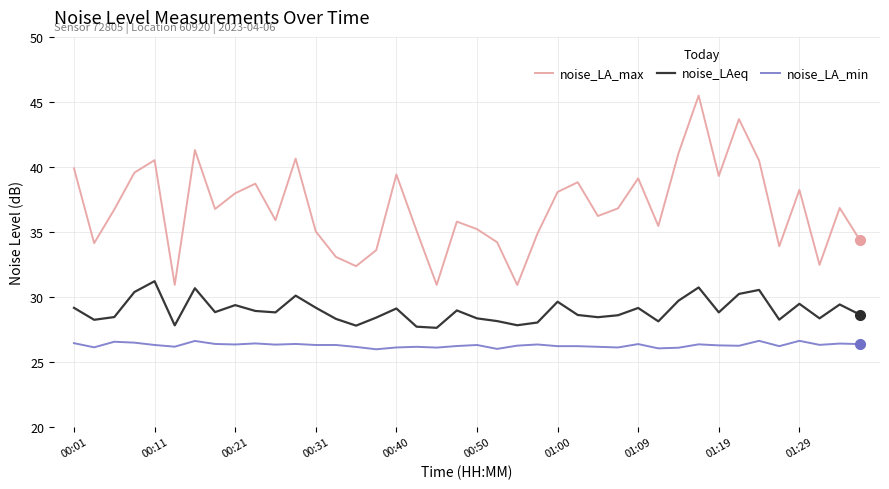

How many lines are shown in the chart?

3